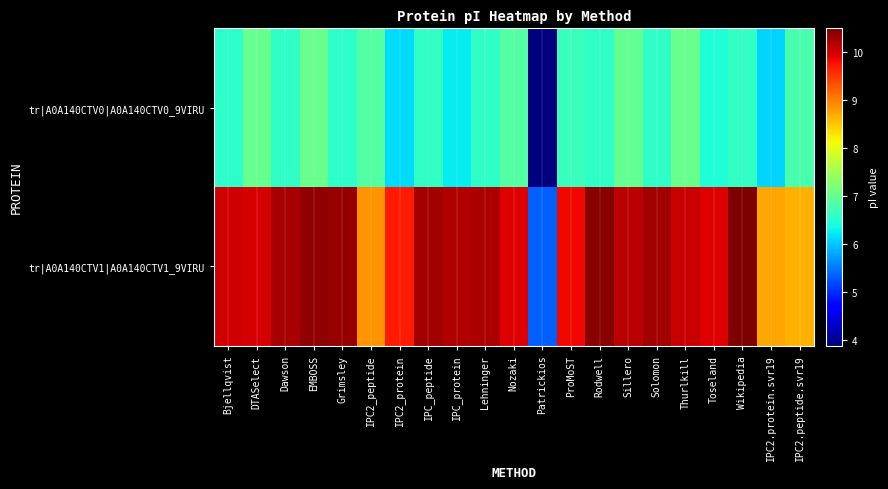

At Nozaki, list the series in order from largest to smallest.

tr|A0A140CTV1|A0A140CTV1_9VIRU, tr|A0A140CTV0|A0A140CTV0_9VIRU